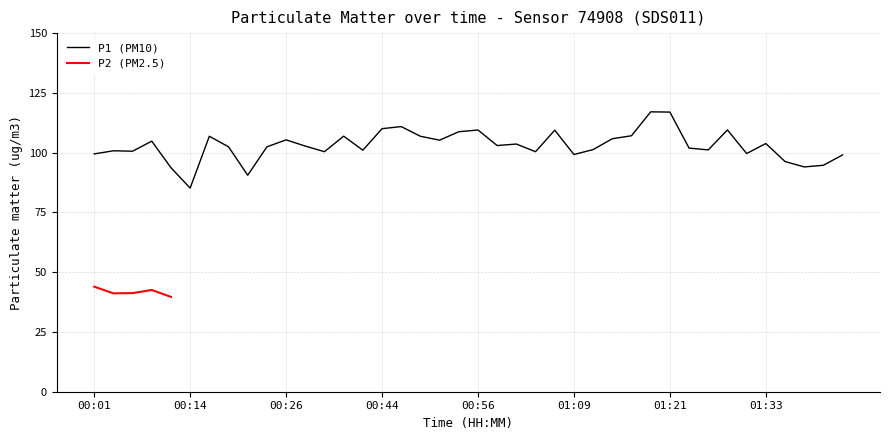

How many categories are shown in the chart?

40